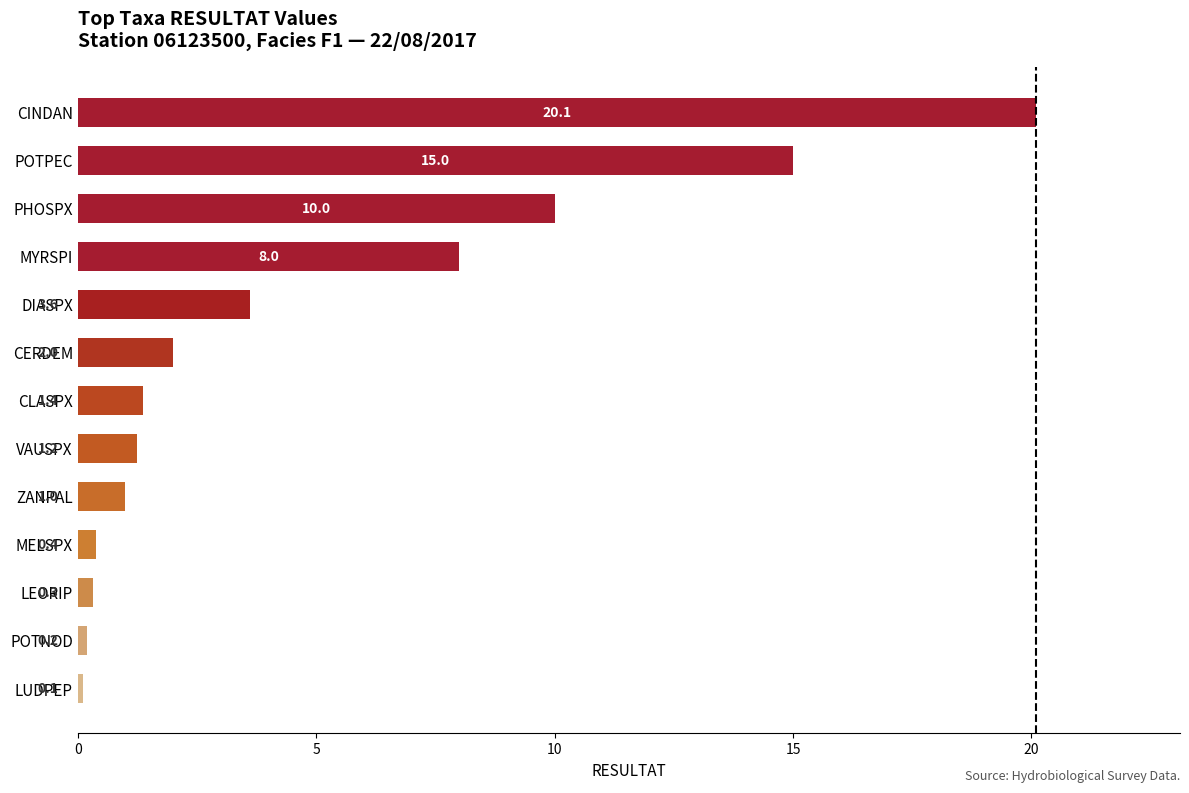

The value at MYRSPI is 13.1. True or false?

False